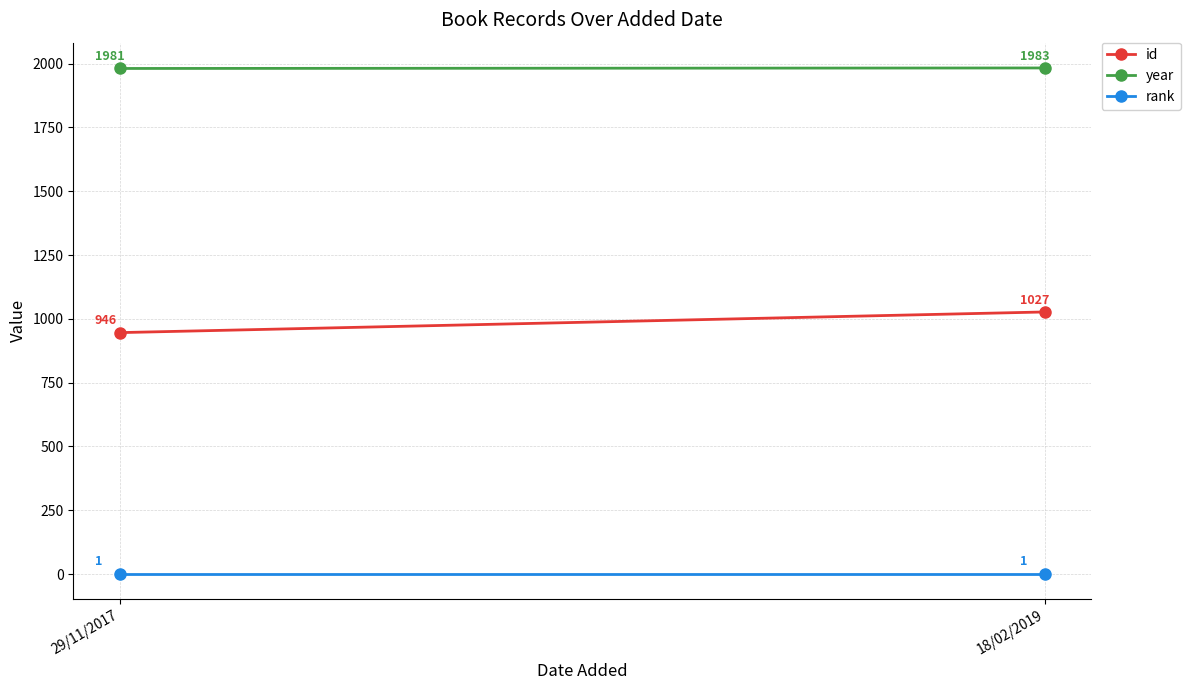

Is it true that rank equals 2 at 29/11/2017?

False